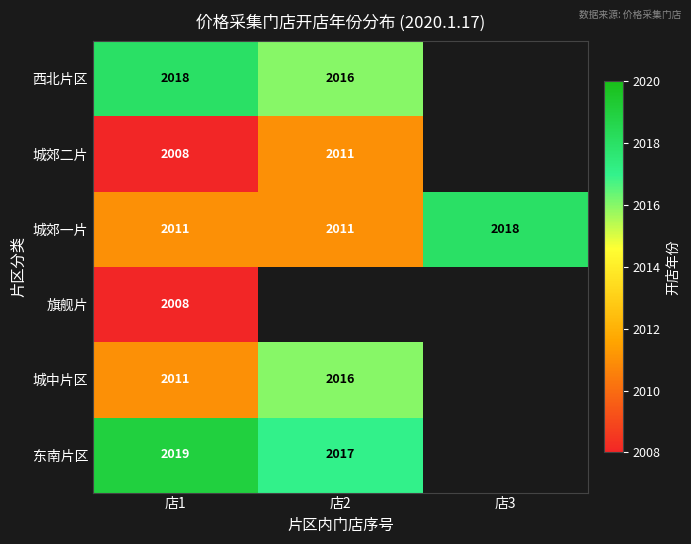

At how many categories does at least one series exceed 2011?

3